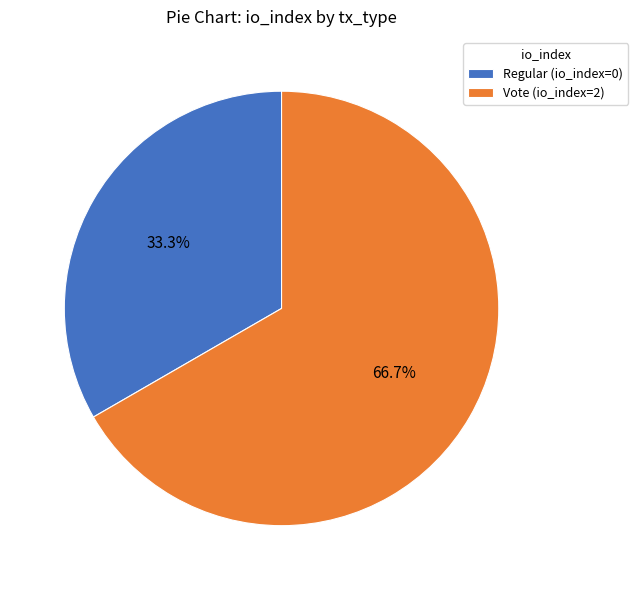

To the nearest percent, what is the average slice percentage?

50%